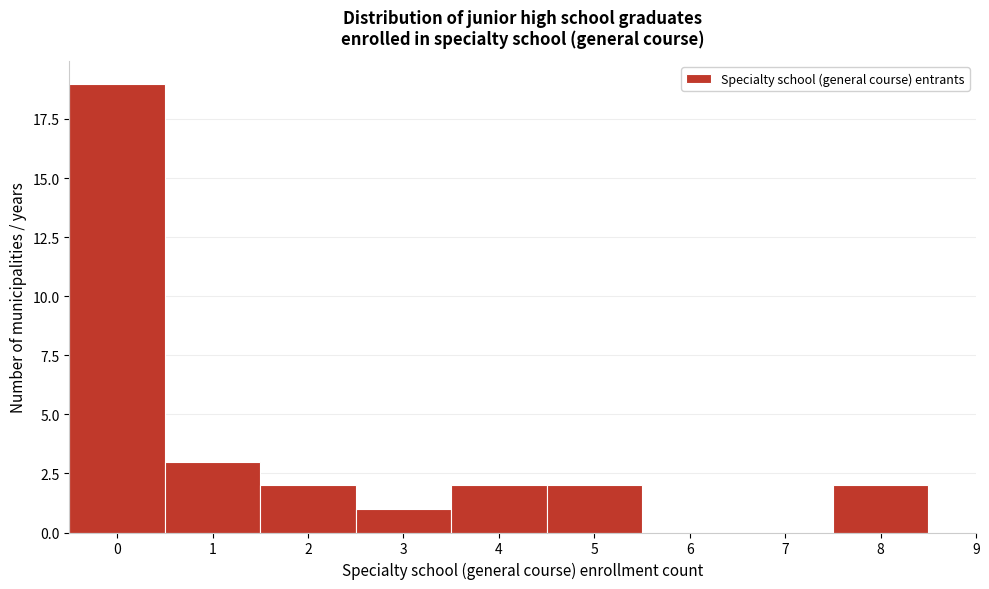

Which range on the x-axis has the tallest bar?

-0.5 to 0.5